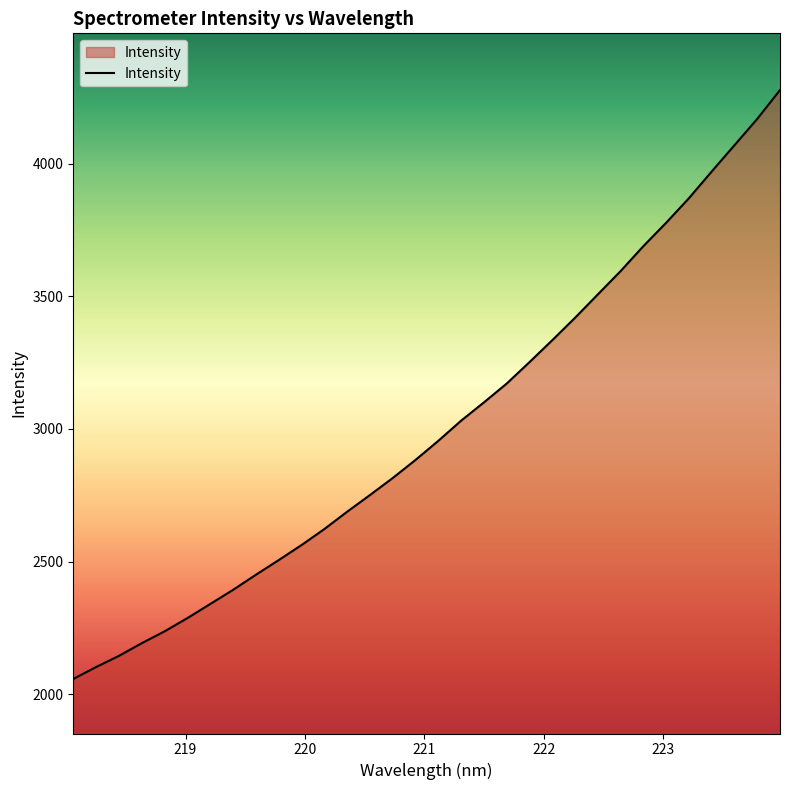

What is the maximum value shown in the chart?

4278.7